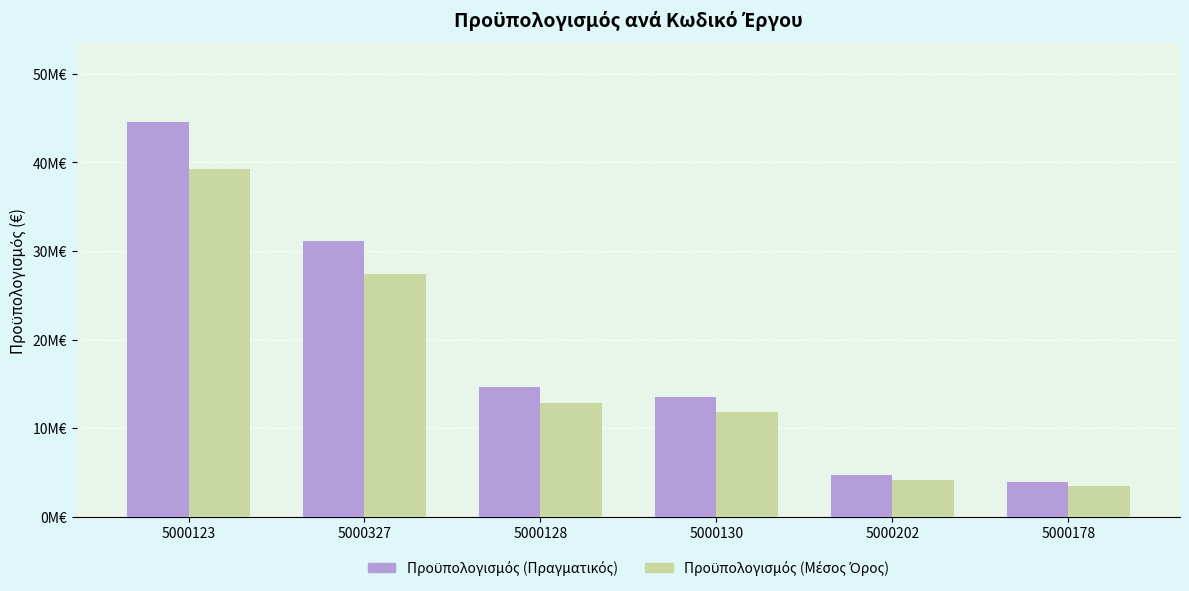

At 5000123, list the series in order from smallest to largest.

Προϋπολογισμός (Μέσος Όρος), Προϋπολογισμός (Πραγματικός)